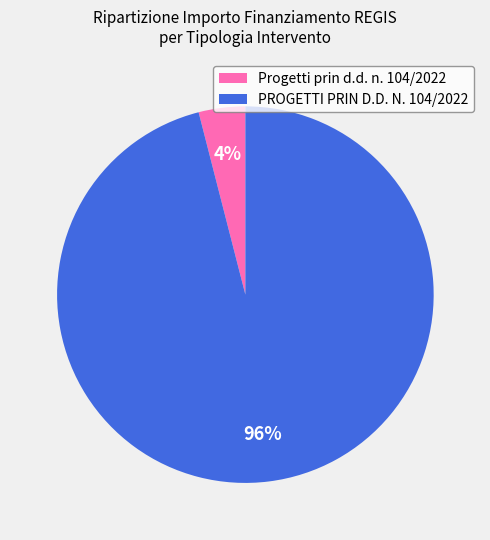

True or false: Progetti prin d.d. n. 104/2022 accounts for 12% of the total.

False